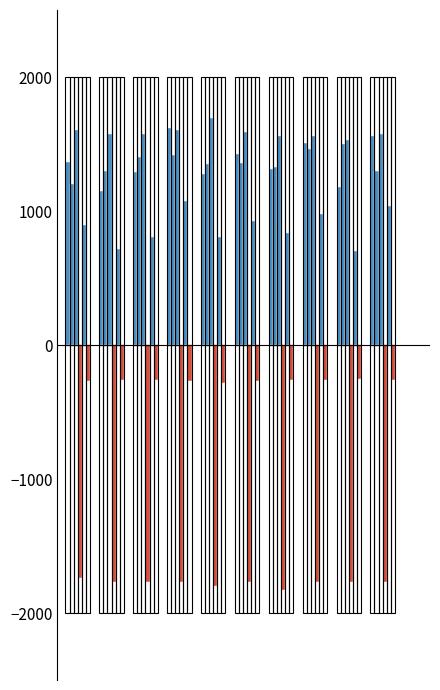

How many groups of bars are there?

10